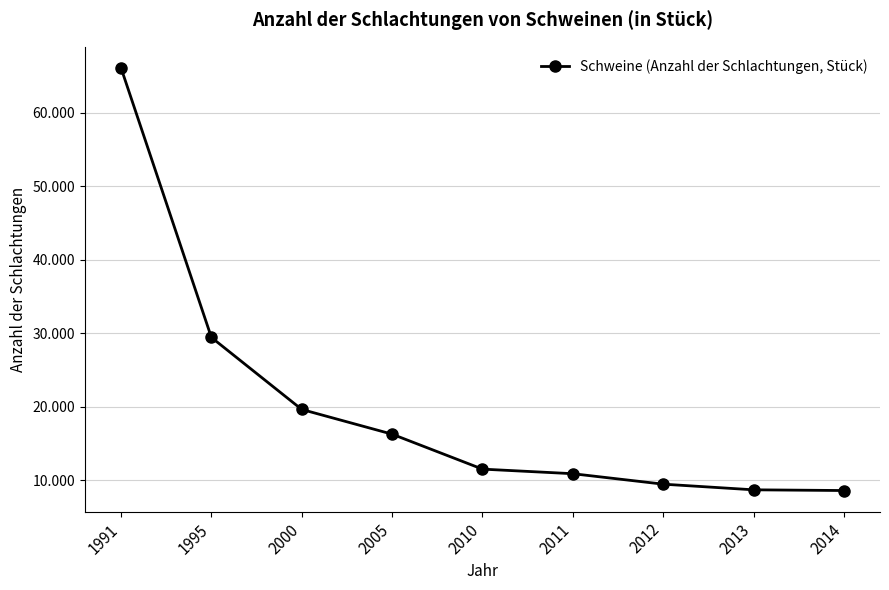

Is this an area chart (filled region under the line)?

No